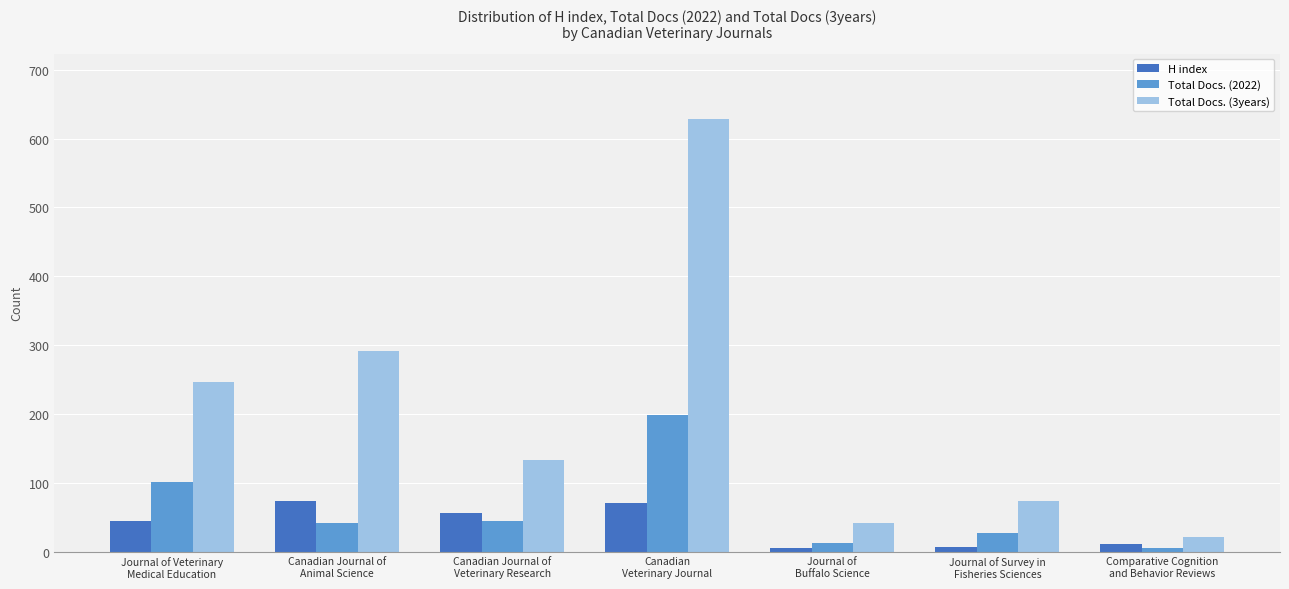

Rank the series at Journal of Veterinary
Medical Education from highest to lowest value.

Total Docs. (3years), Total Docs. (2022), H index